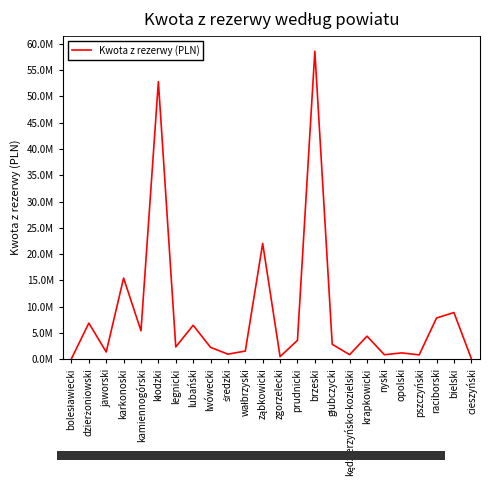

Which category has the lowest value across all series?

bolesławiecki